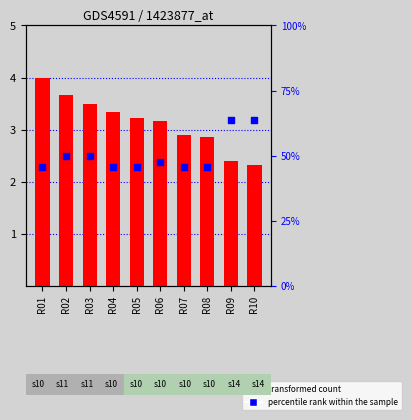

At which category is the sum across all series the highest?

R09